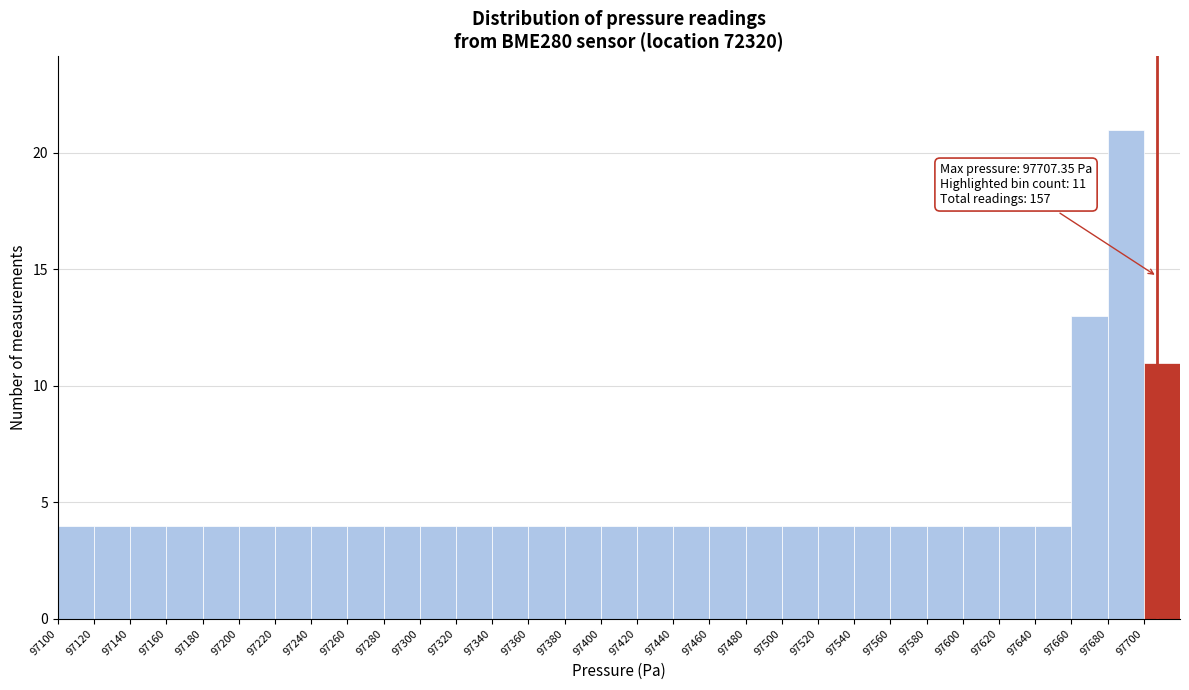

Which range on the x-axis has the tallest bar?

97680 to 97700